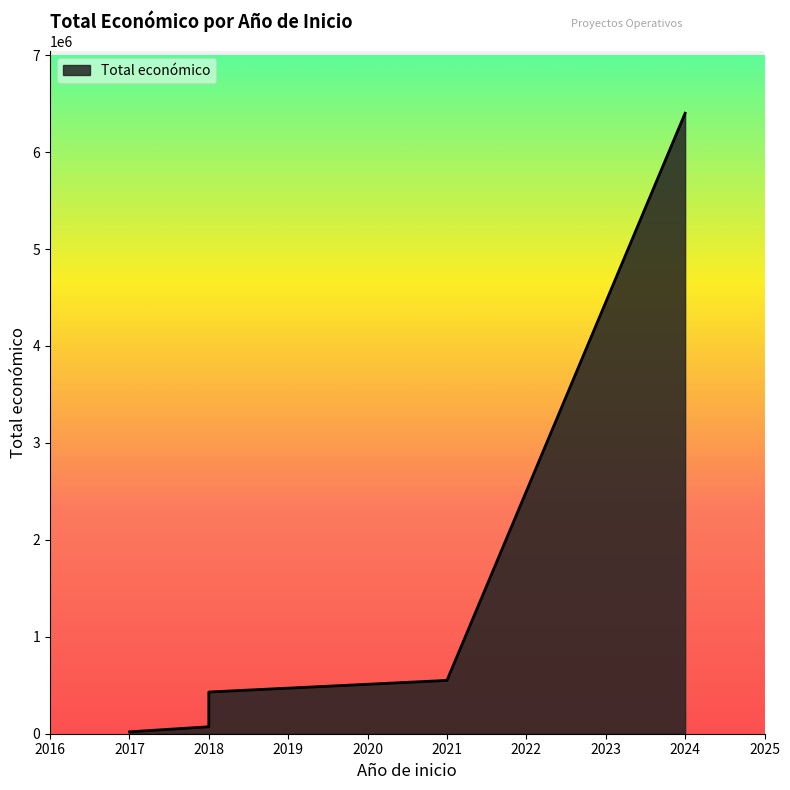

What is the difference between the maximum and minimum values?

6381797